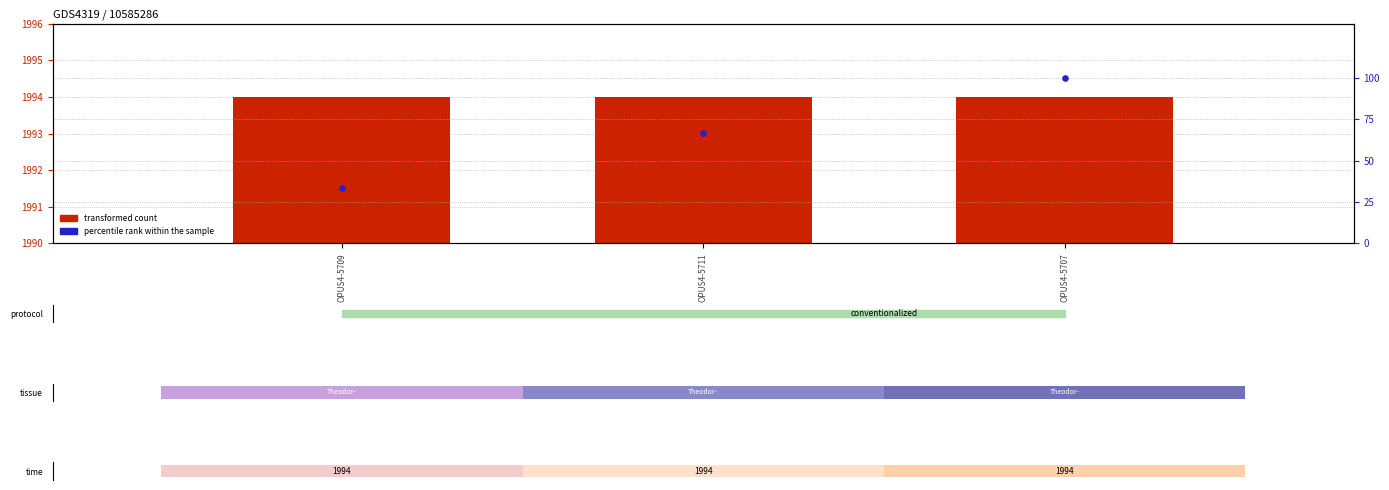

What is the total value across all series at OPUS4-5711?

2060.7